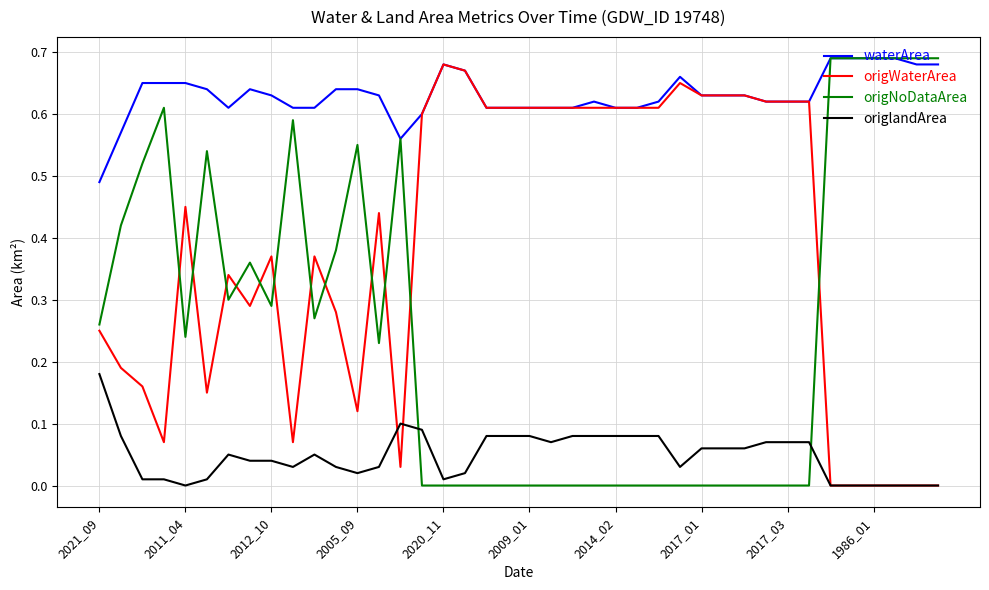

List the series in order of their overall mean, lowest first.

origlandArea, origNoDataArea, origWaterArea, waterArea